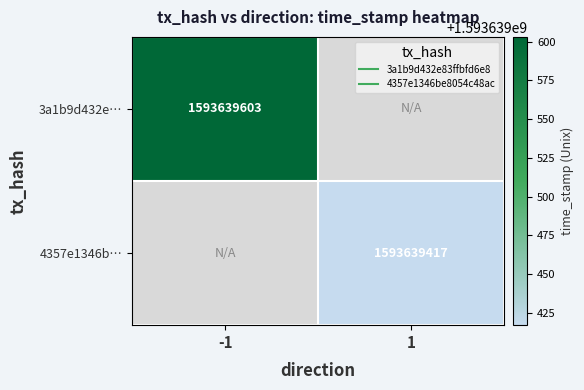

Is it true that 4357e1346be8054c48ac5db1395eb7b3fc24485 equals 1 at 0?

False